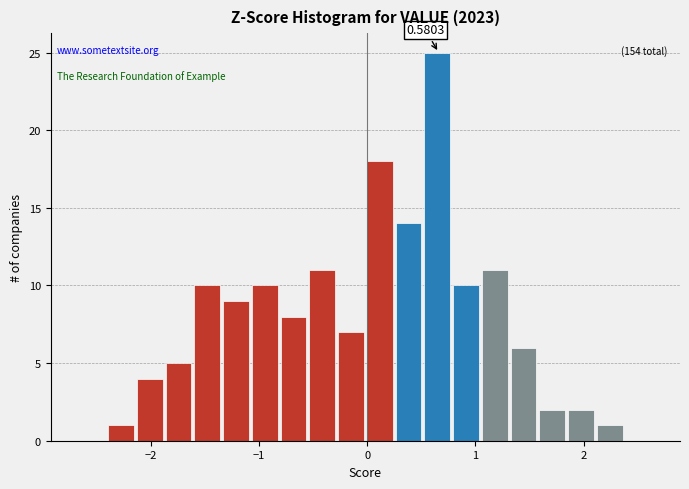

Read against the x-axis, roughly where is the centre of the tallest bar?

0.6